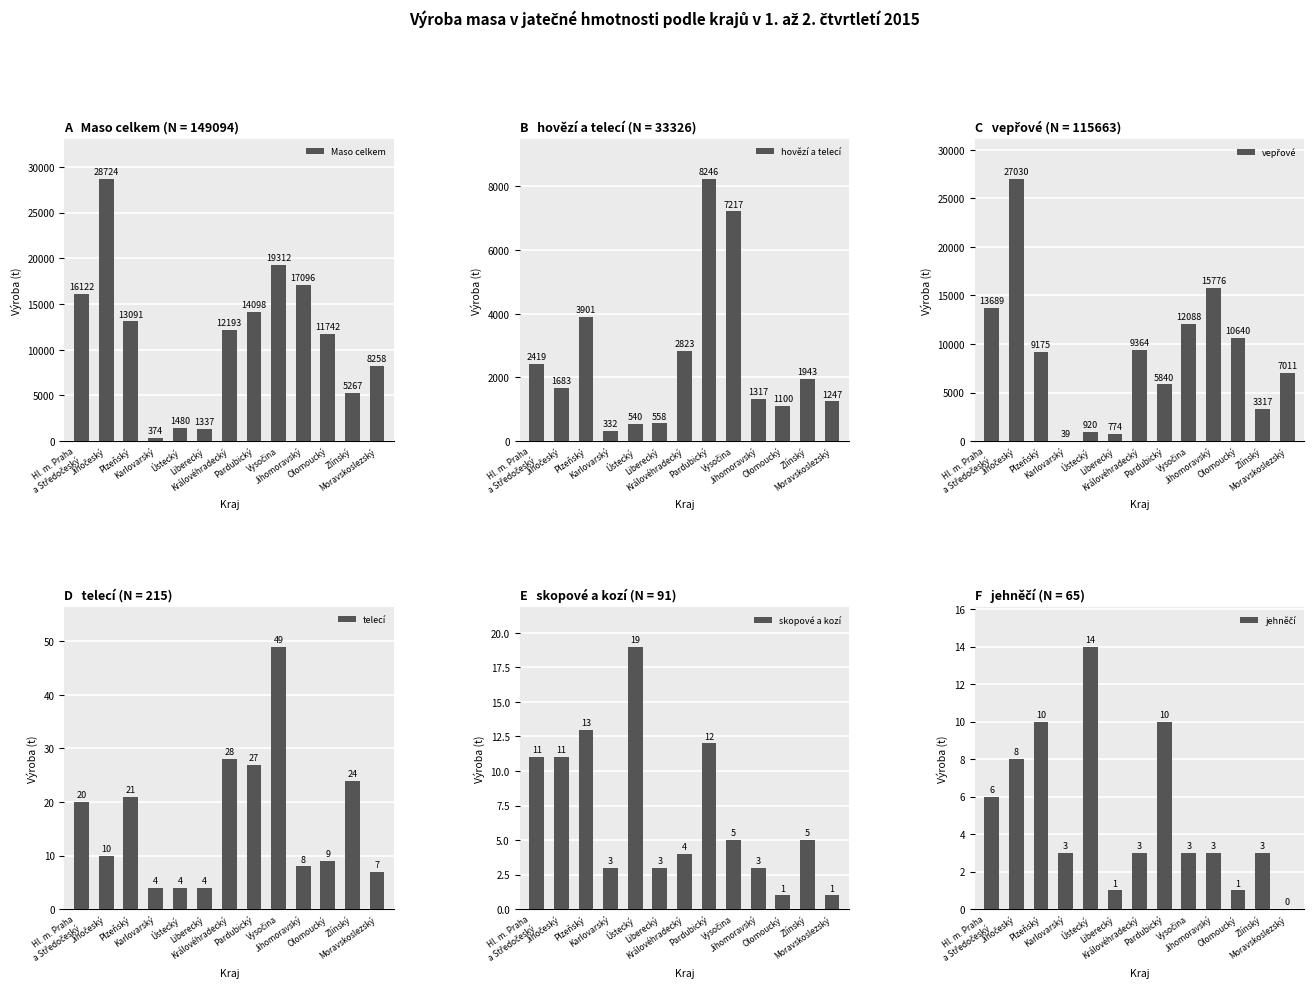

Reading right to left, extract all data points from this chart.

Maso celkem: 8258	5267	11742	17096	19312	14098	12193	1337	1480	374	13091	28724	16122
hovězí a telecí: 1247	1943	1100	1317	7217	8246	2823	558	540	332	3901	1683	2419
vepřové: 7011	3317	10640	15776	12088	5840	9364	774	920	39	9175	27030	13689
telecí: 7	24	9	8	49	27	28	4	4	4	21	10	20
skopové a kozí: 1	5	1	3	5	12	4	3	19	3	13	11	11
jehněčí: 0	3	1	3	3	10	3	1	14	3	10	8	6